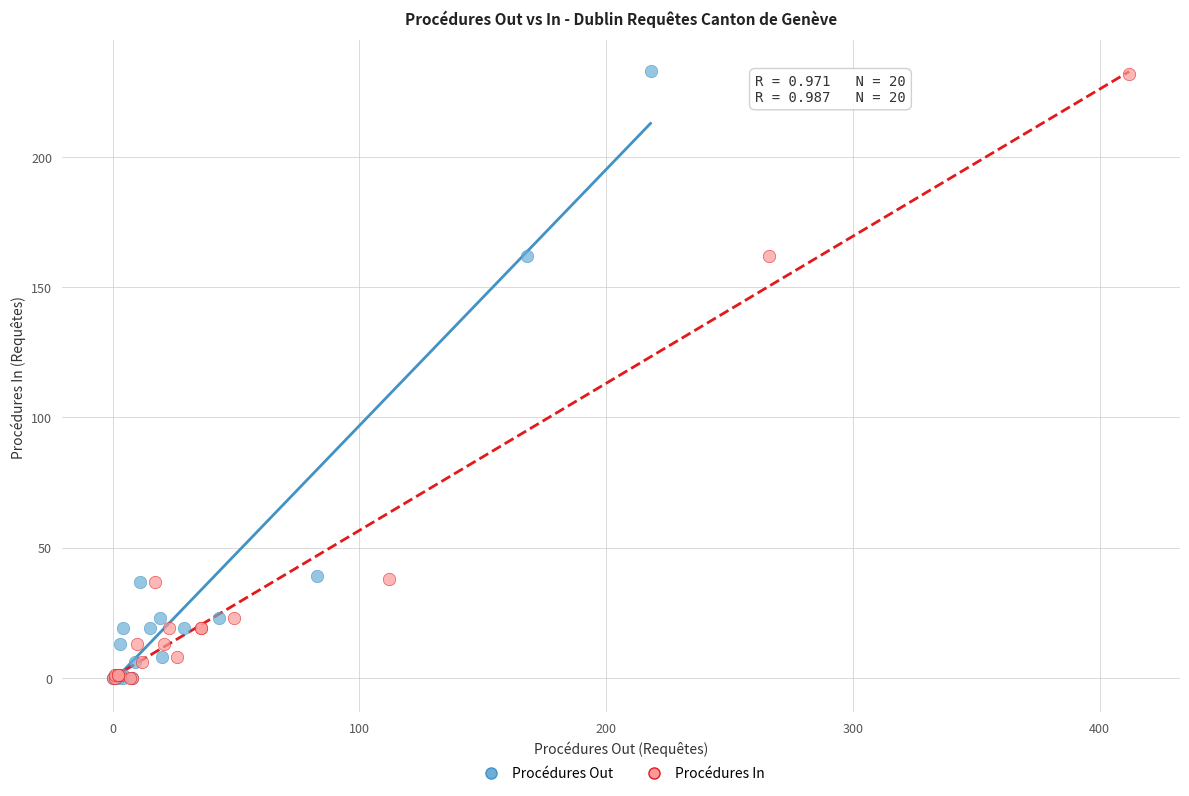

Which series has the widest spread of Y values?

Procédures Out